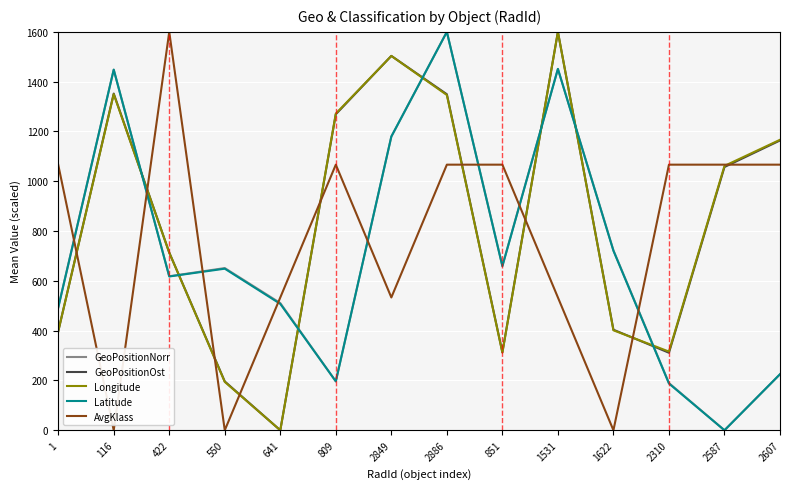

Where is the first local maximum for Latitude?

116